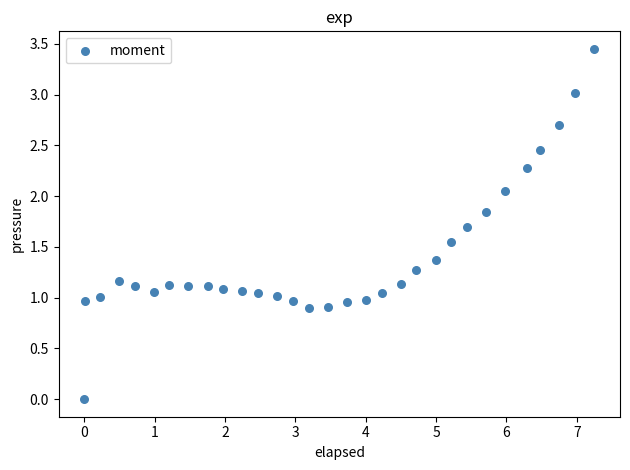

What is the range of X values (max minus min)?

7.3